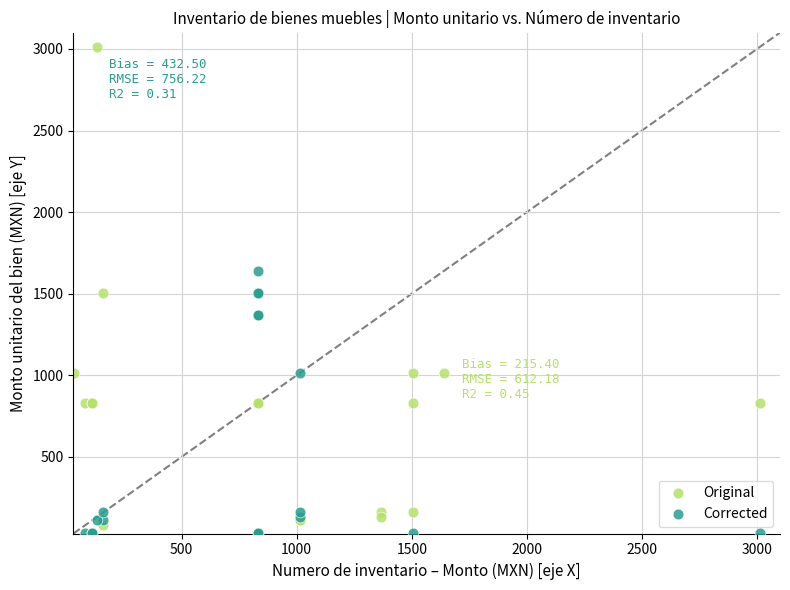

Which series contains the lowest Y value?

Corrected